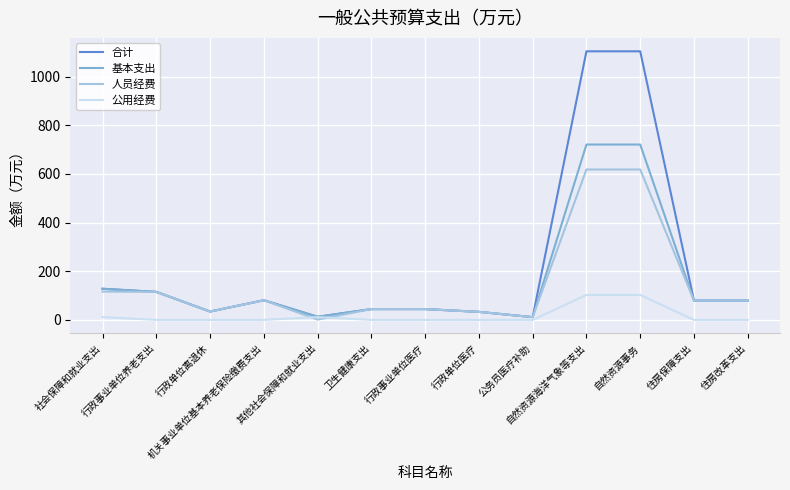

What is the average value of the 人员经费 series?

144.3